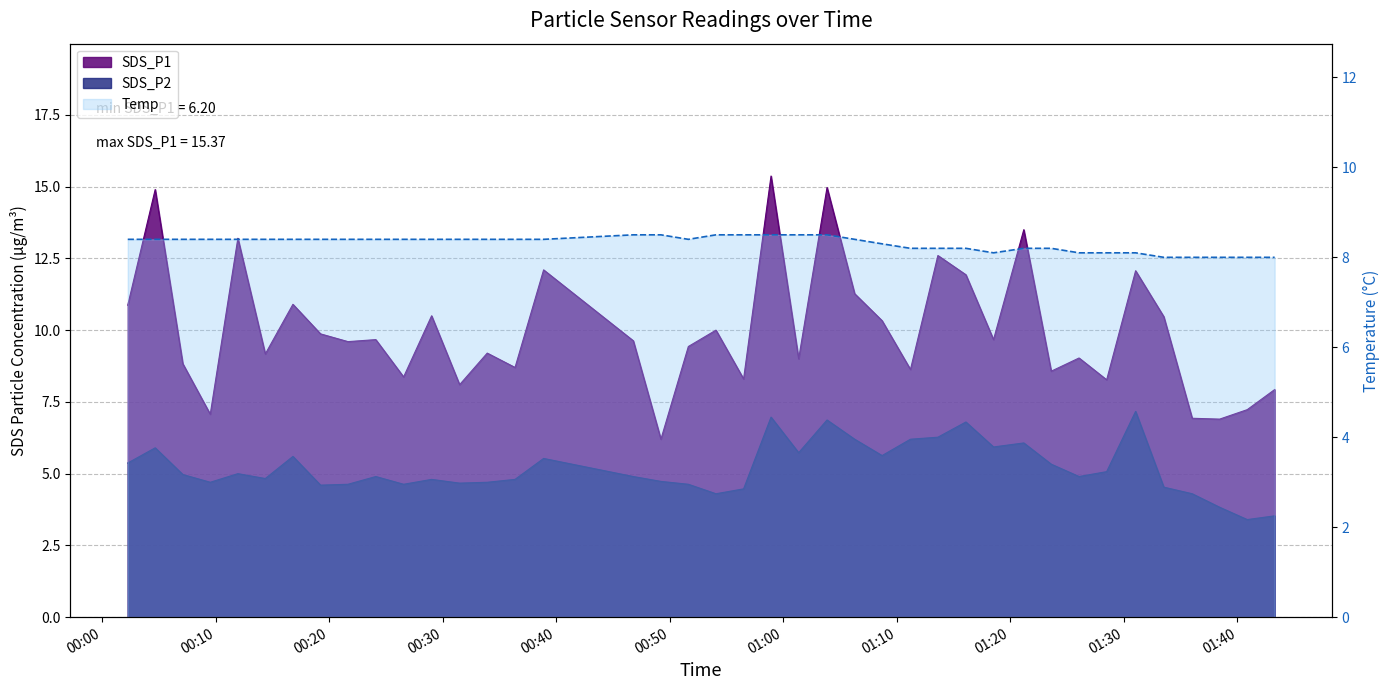

What is the difference between the second highest and second lowest values in the Temp series?

0.5